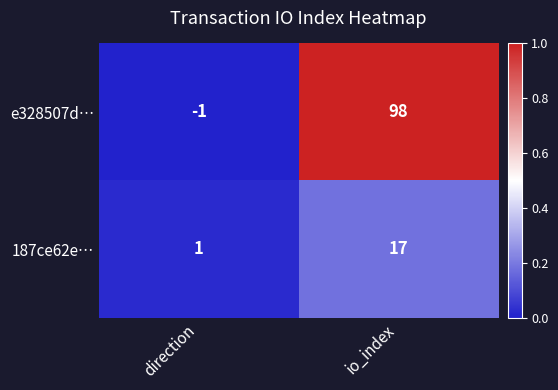

List the labels in order of 187ce62e… value, smallest first.

direction, io_index